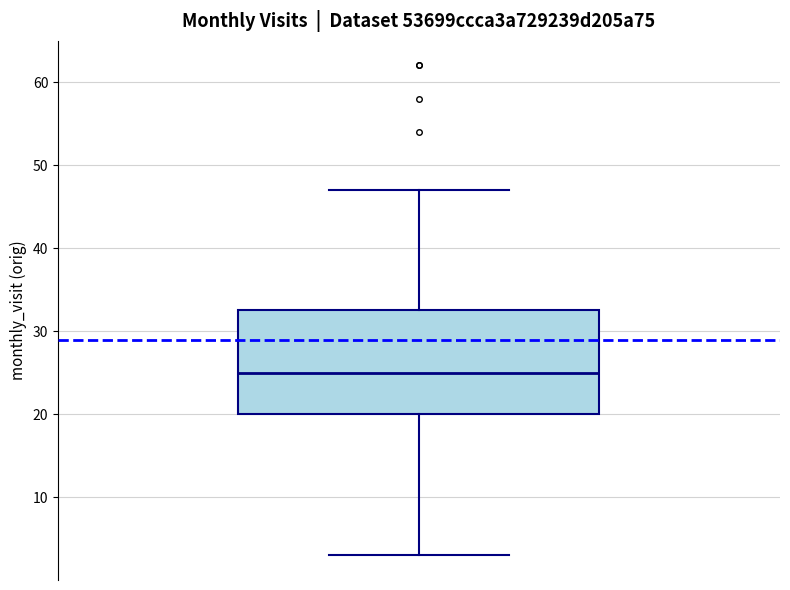

Transcribe this box plot: give where the median line is, the range the box spans, and where the two whiskers end, as read against the y-axis. The values are not printed on the chart, so give them approximately, as read against the axis.

median 25, box 20 to 33, whiskers 3 to 47